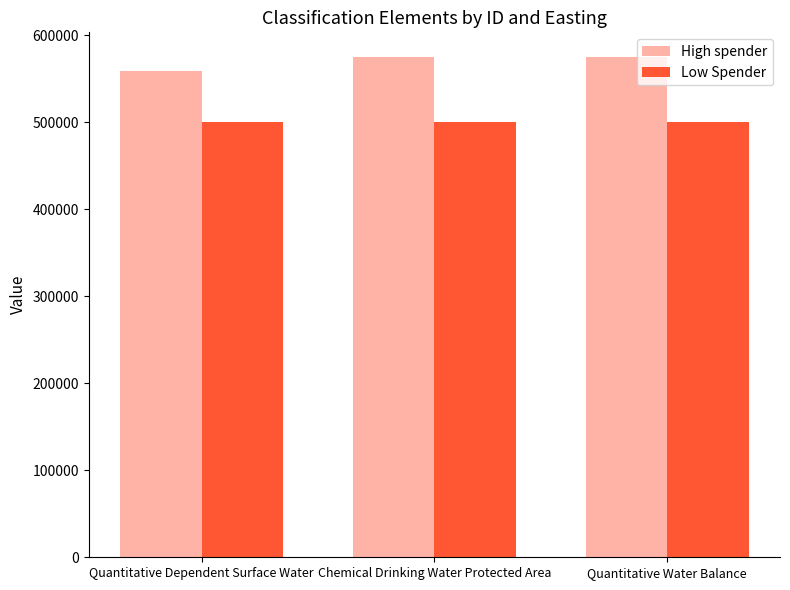

What is the difference between the maximum and minimum values in the High spender series?

15236